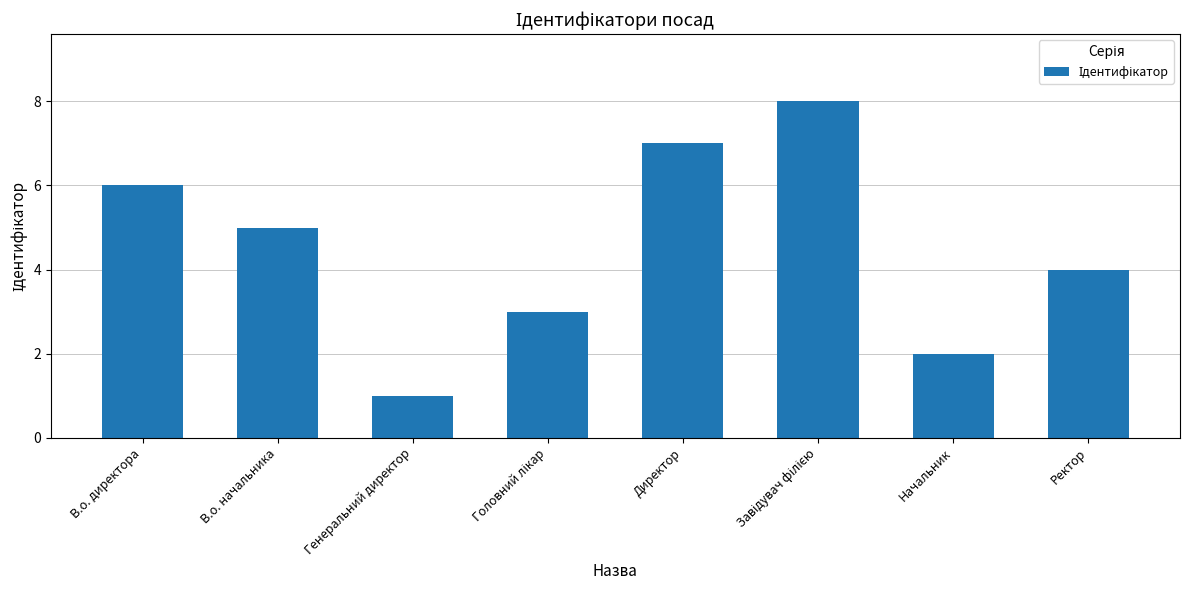

Reading left to right, list all the values displayed in this chart.

6	5	1	3	7	8	2	4